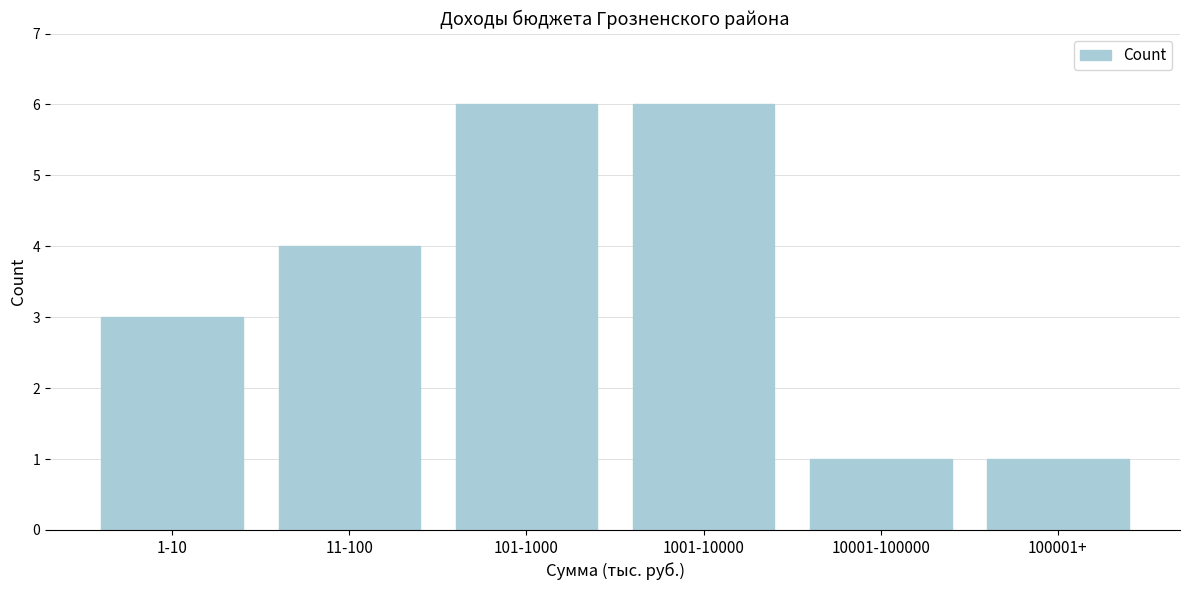

Reading right to left, extract all data points from this chart.

1	1	6	6	4	3